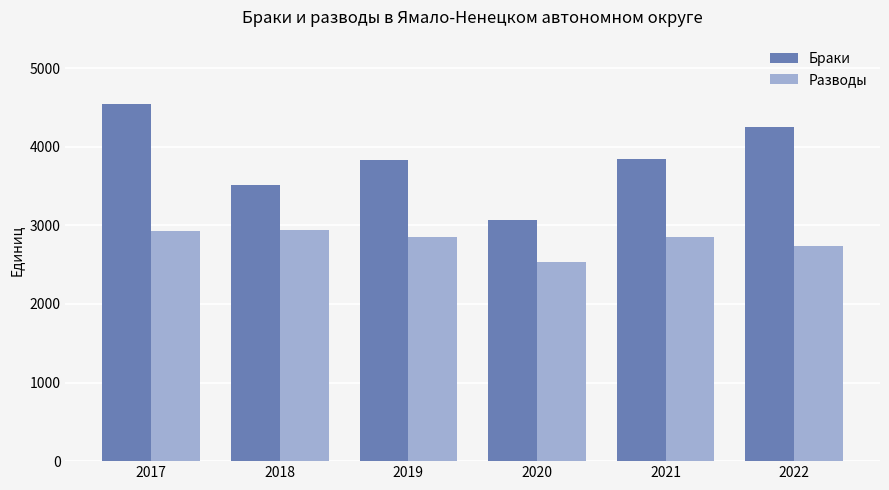

What is the value of the Браки bar at the 2nd from the left?

3508